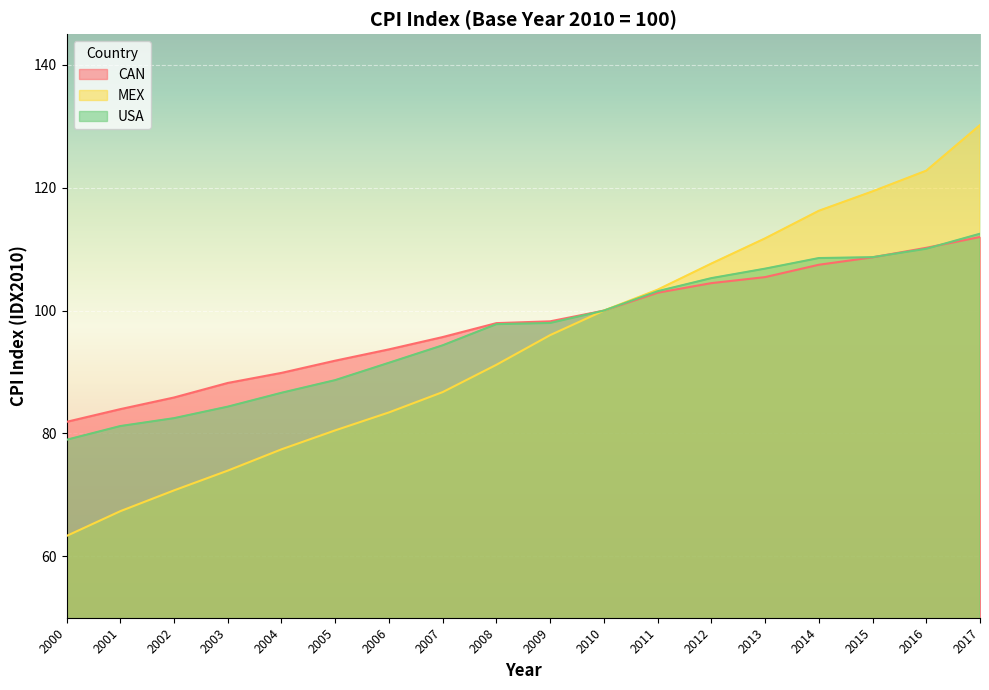

How many lines are shown in the chart?

3